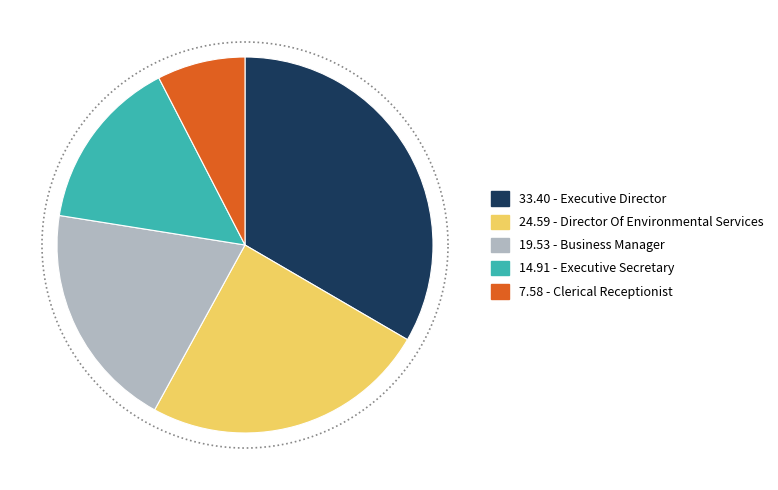

Which slice is the smallest?

Clerical Receptionist